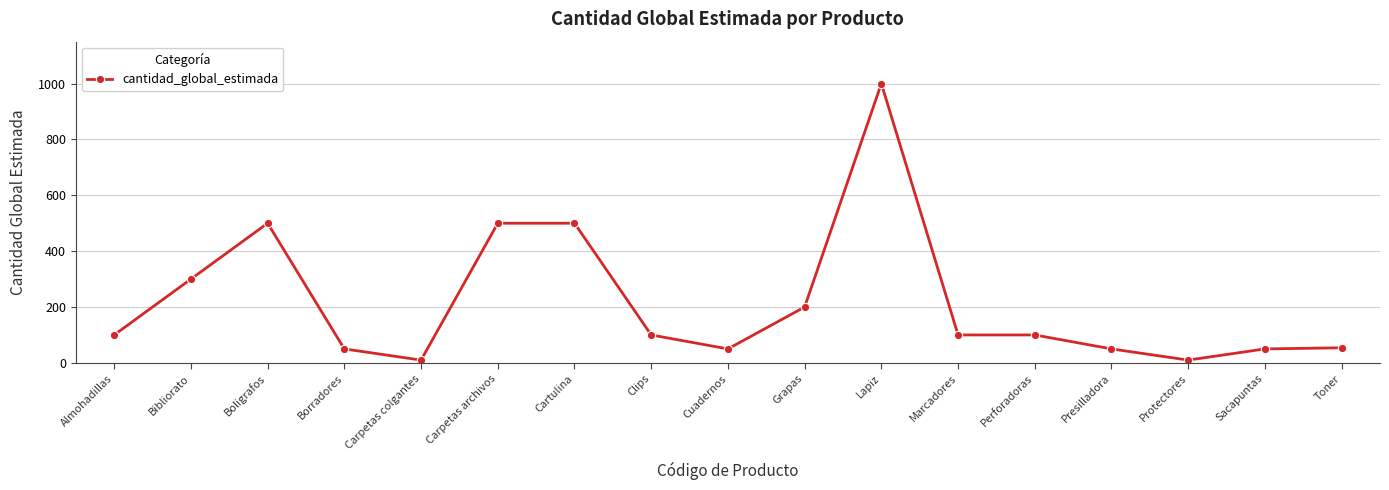

How many series are shown in this chart?

1